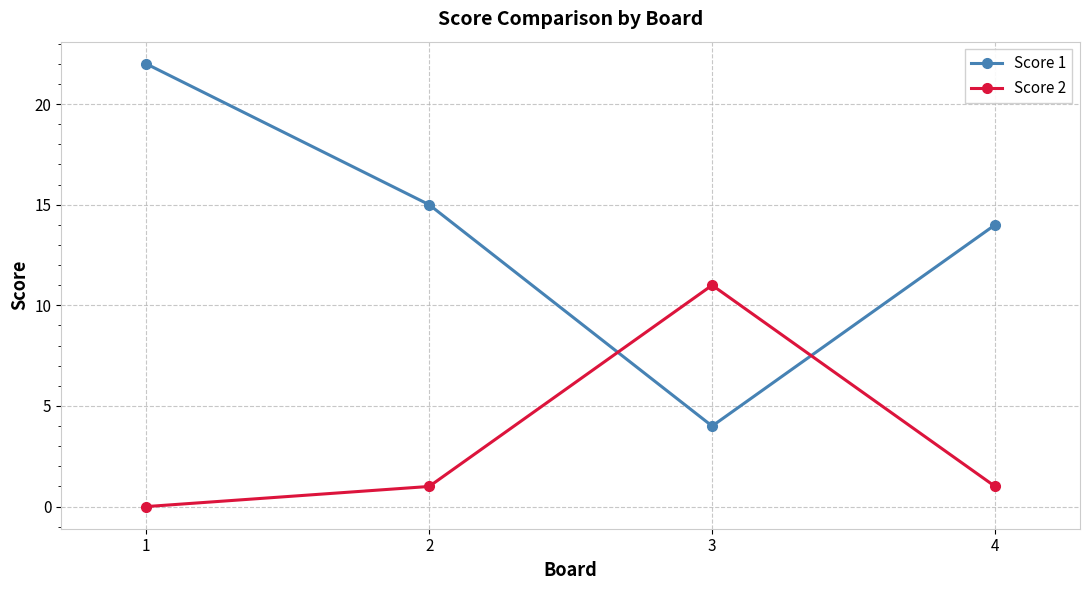

What is the total value across all series at 3?

15